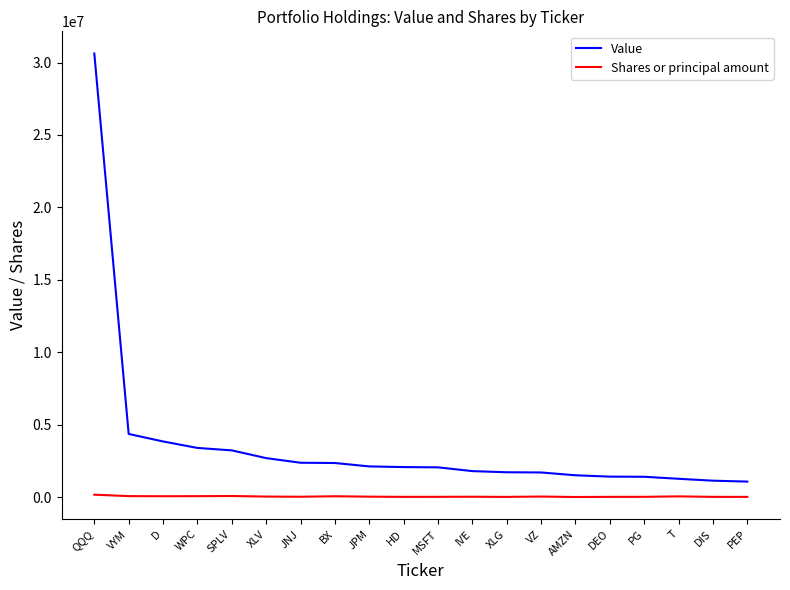

Which category has the highest value in the Value series?

QQQ